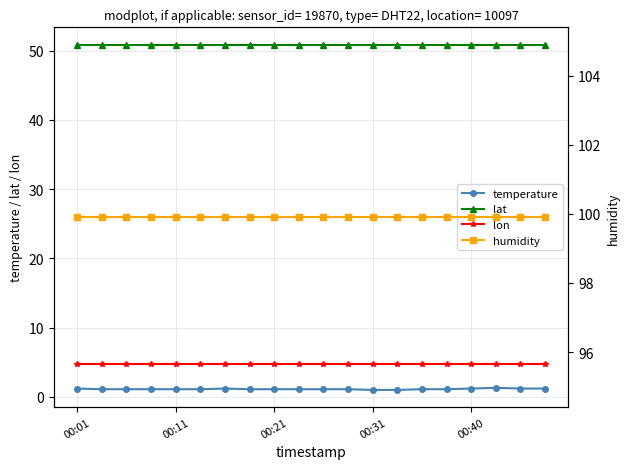

True or false: lat has more than 0 interior local peaks.

False